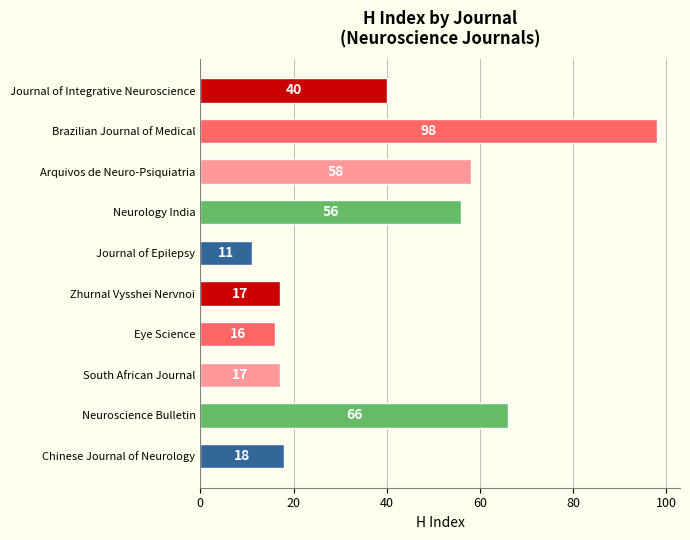

What is the difference between the maximum and second lowest values?

82